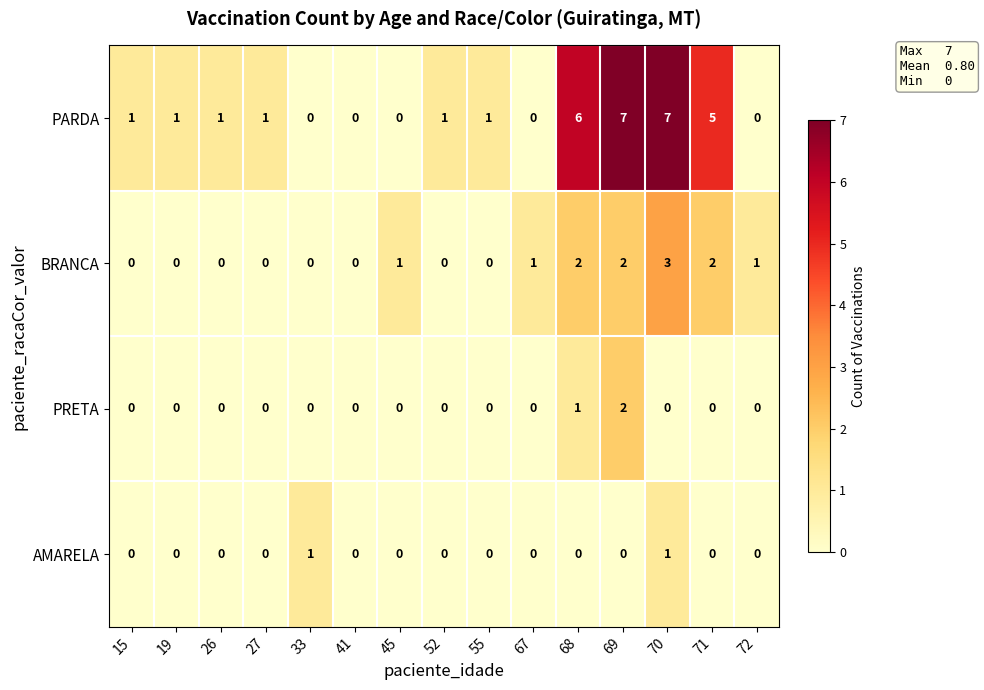

List the series in order of their peak value, lowest first.

AMARELA, PRETA, BRANCA, PARDA